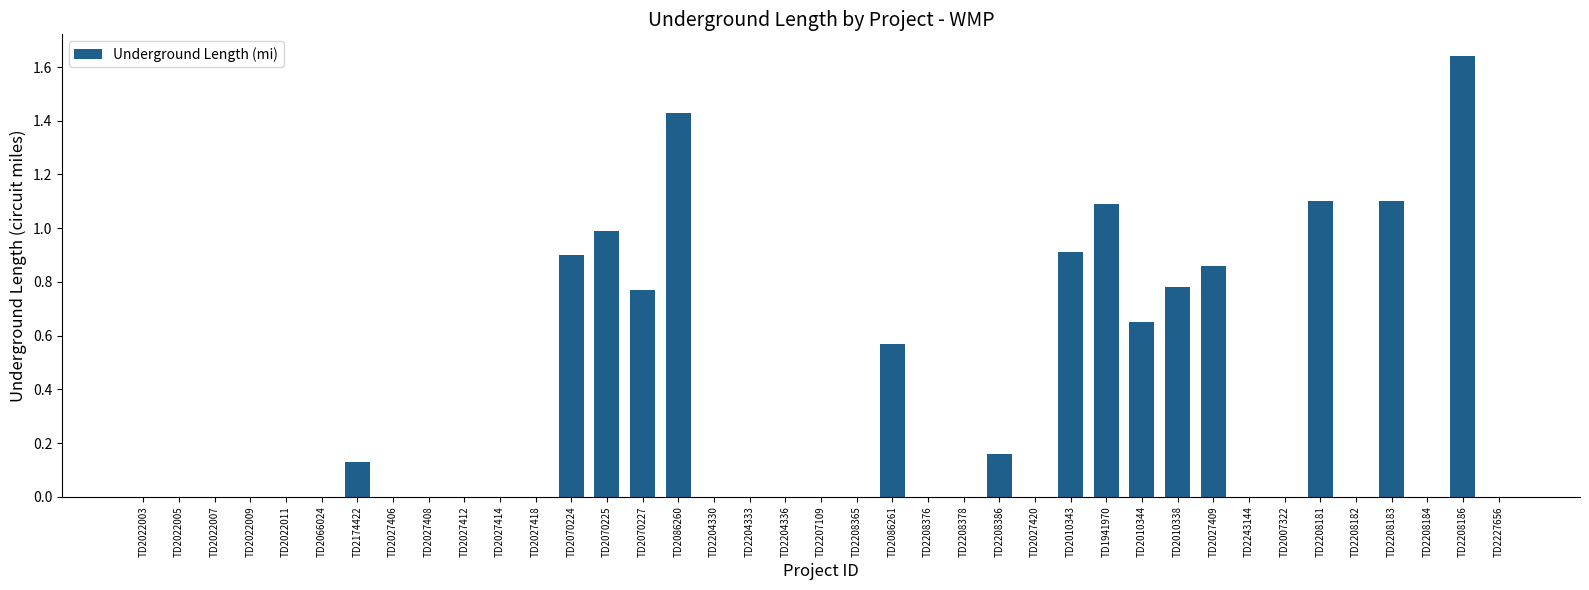

At which category does the chart reach its peak across all series?

TD2208186